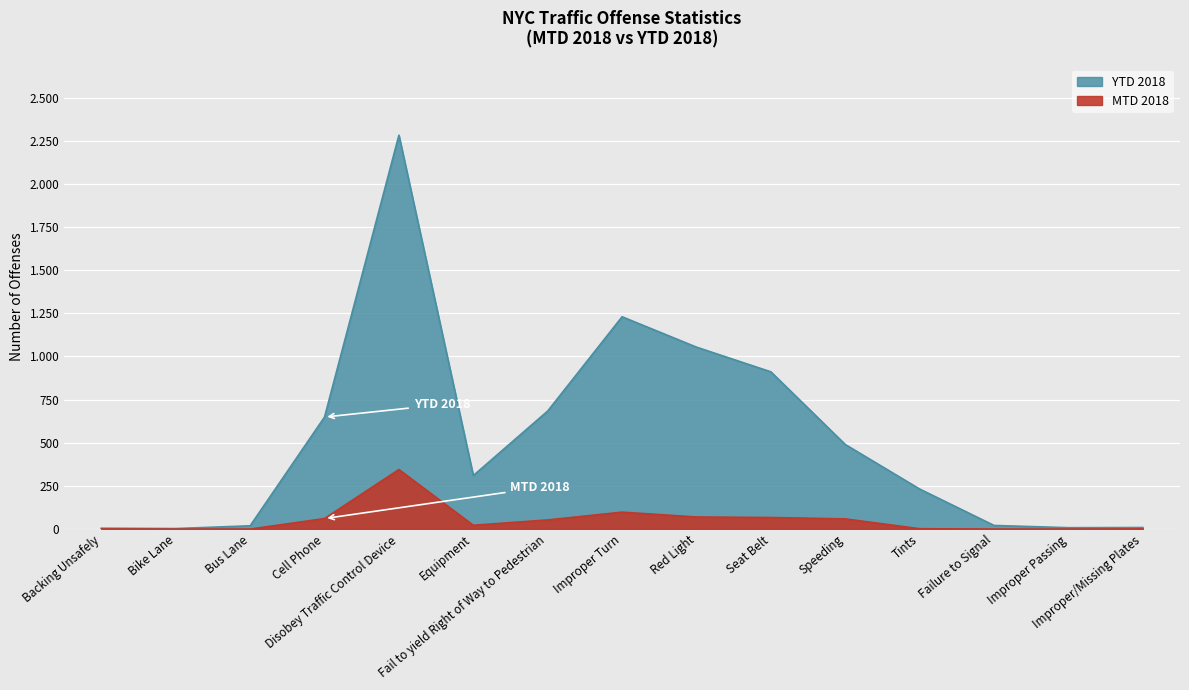

What value does the YTD 2018 series have at Improper Turn, to the nearest 50?

1250